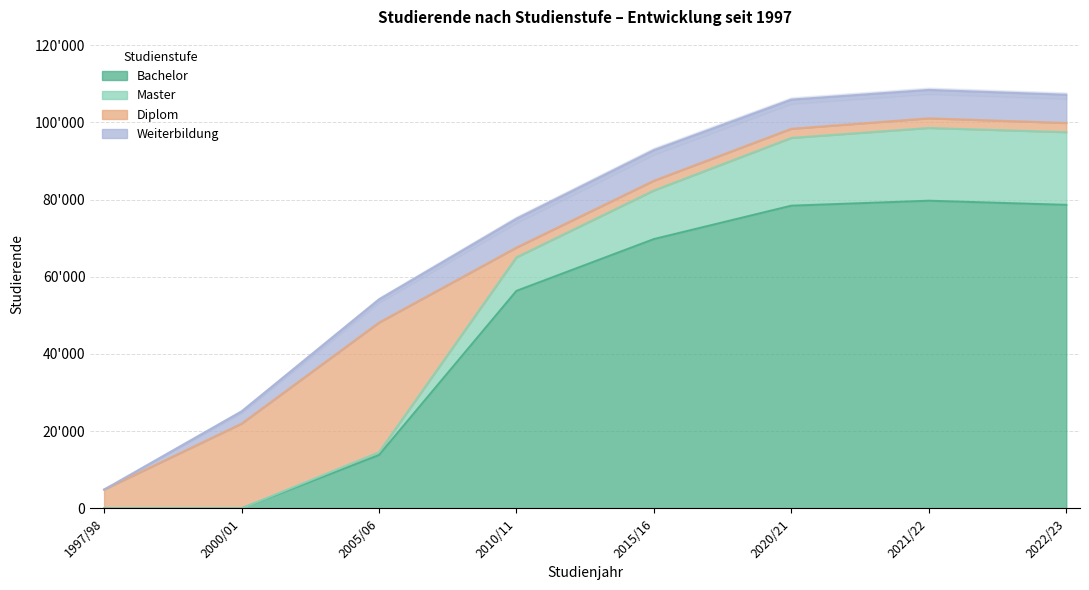

What is the sum of the Bachelor values at 2020/21 and 2022/23?

157048